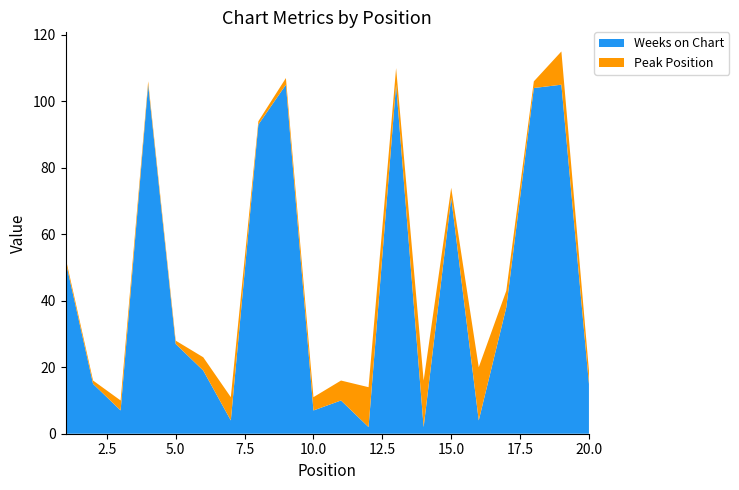

Reading left to right, extract all data points from this chart.

Weeks on Chart: 52	15	7	105	27	19	4	93	105	7	10	2	105	2	71	4	38	104	105	15
Peak Position: 1	1	3	1	1	4	7	1	2	4	6	12	5	14	3	16	5	2	10	4